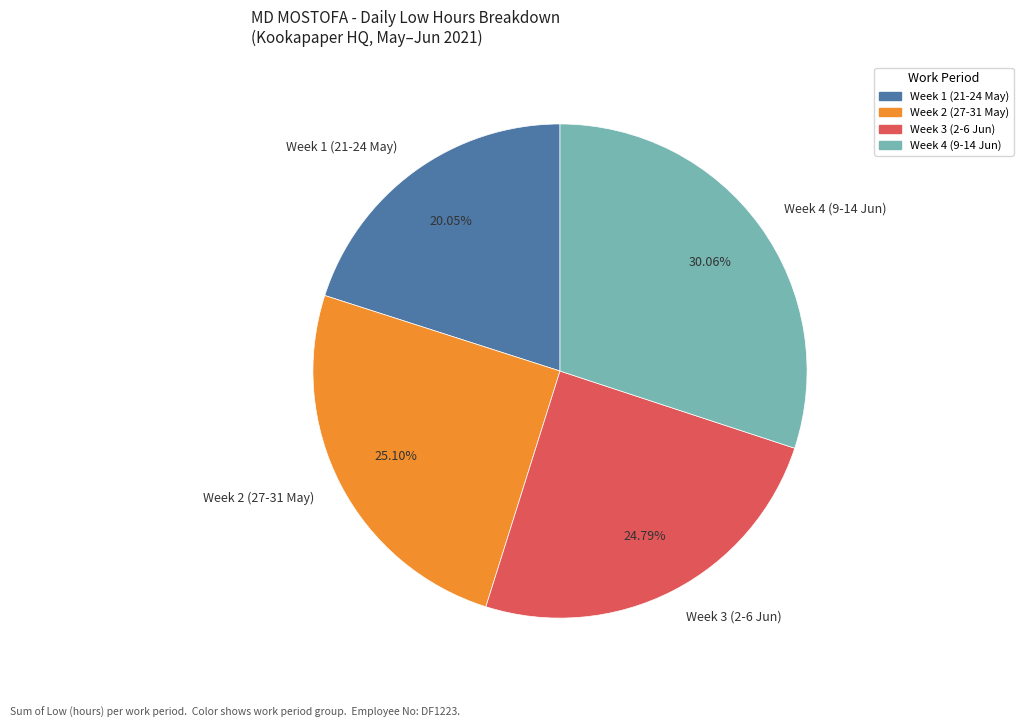

Which slice is the smallest?

Week 1 (21-24 May)